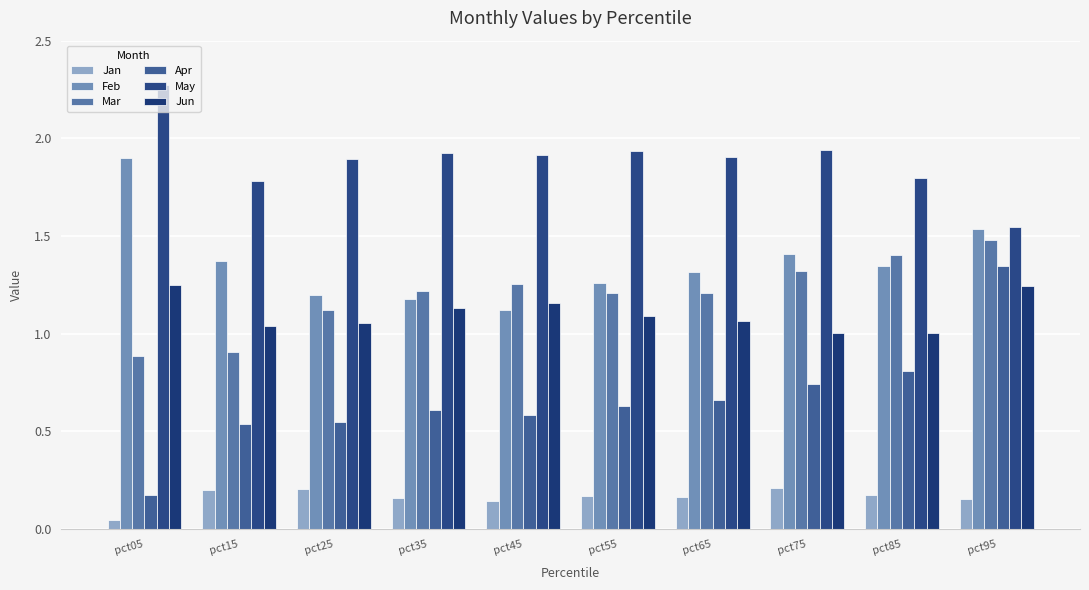

At how many categories does at least one series exceed 0?

10